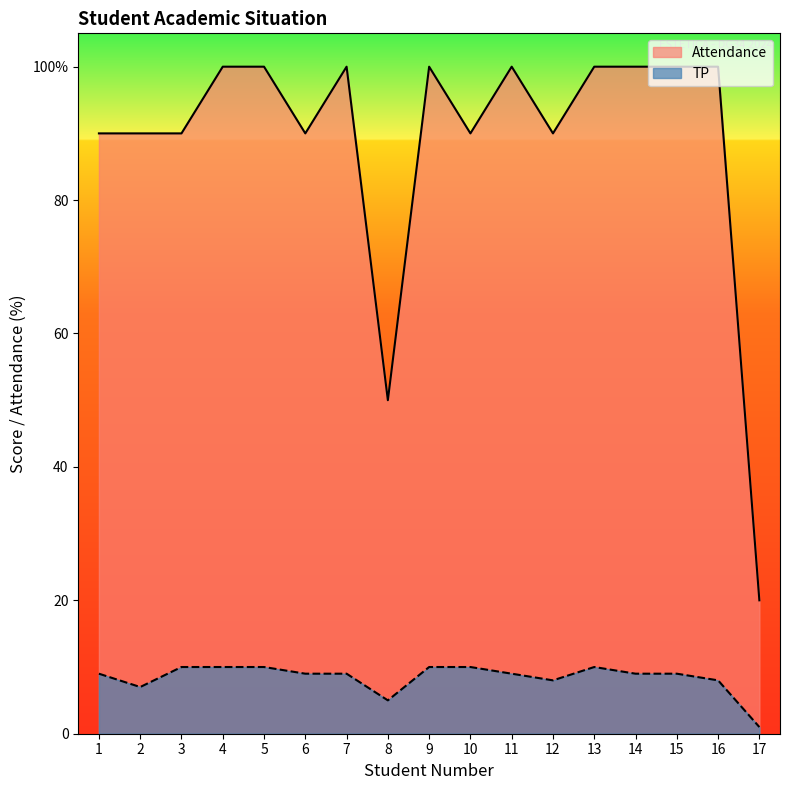

Reading left to right, what are all the values shown in this chart?

Attendance: 90	90	90	100	100	90	100	50	100	90	100	90	100	100	100	100	20
TP: 9	7	10	10	10	9	9	5	10	10	9	8	10	9	9	8	1